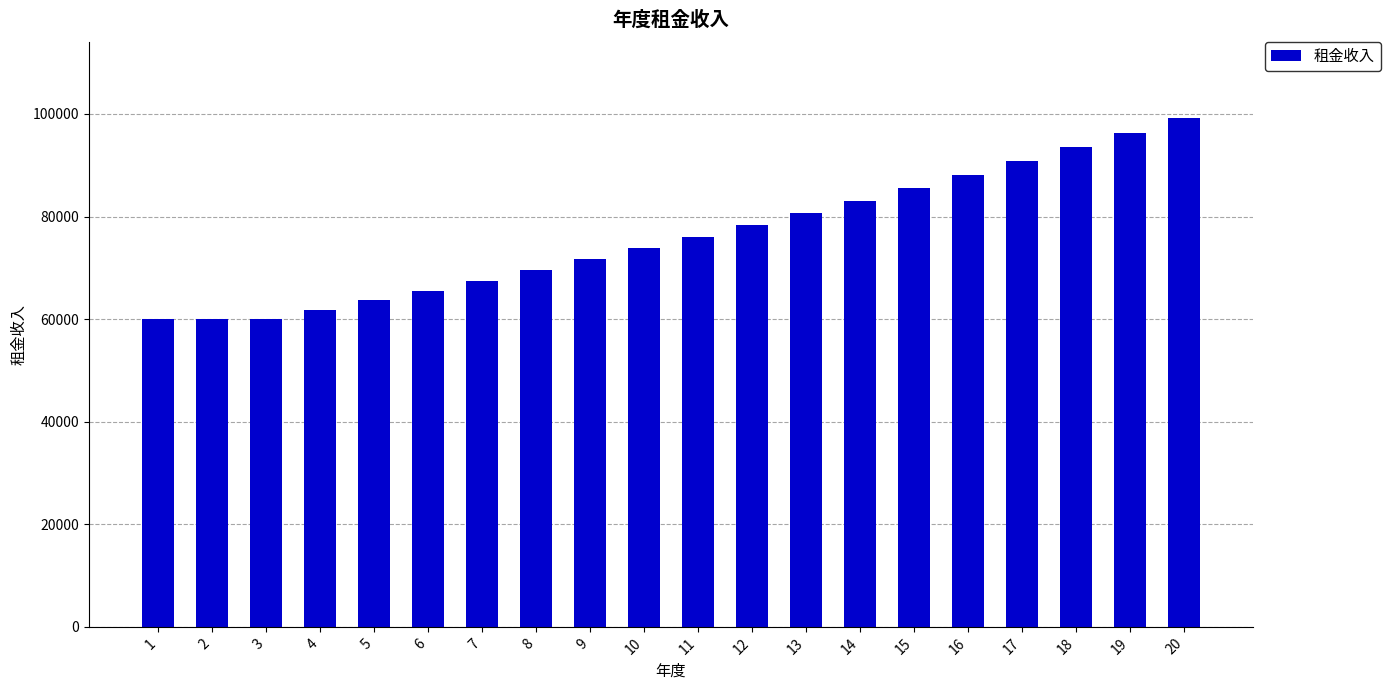

True or false: the data shows 67530.5 at 7.

True